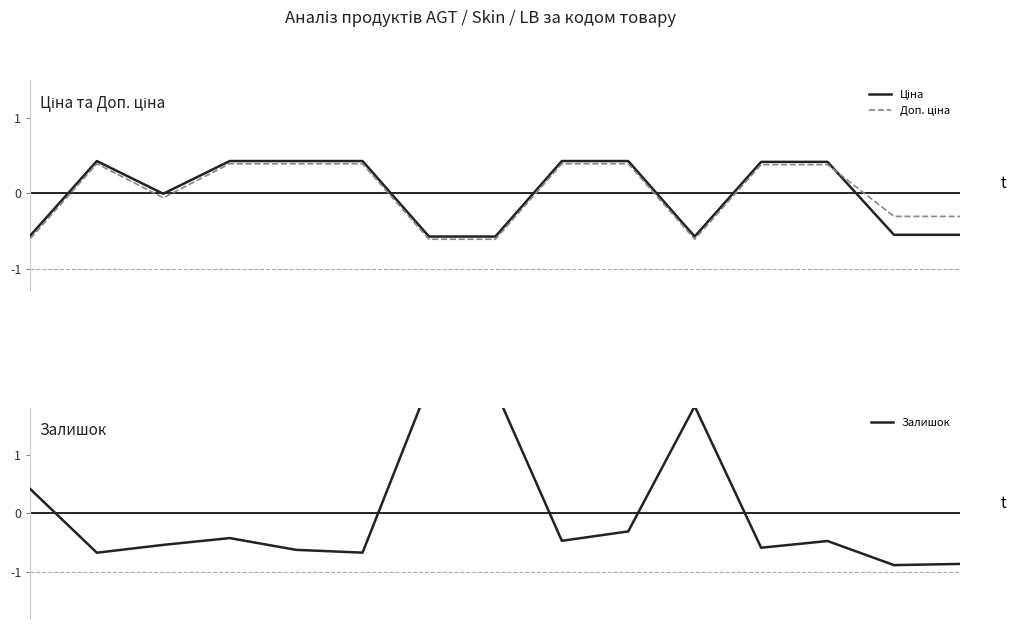

How many negative values does the Ціна series have?

7